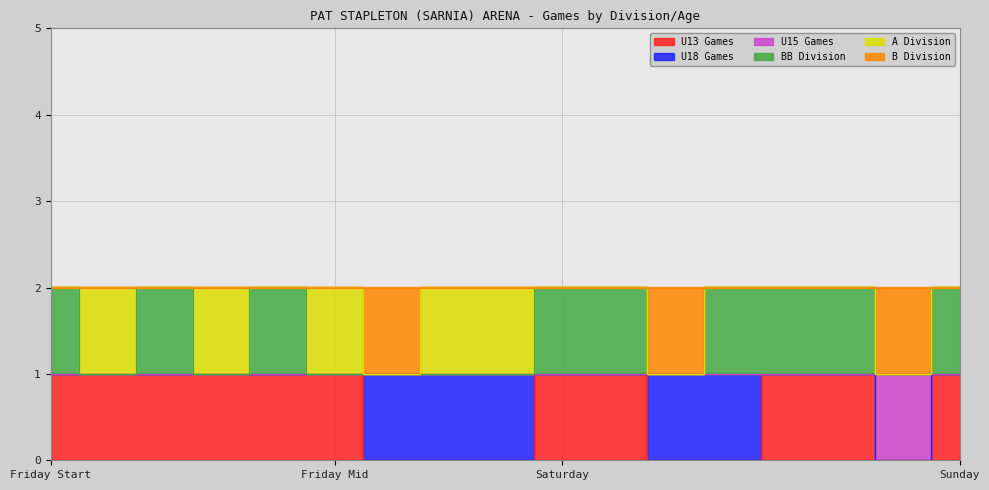

Which series has the widest spread of values?

U13 Games